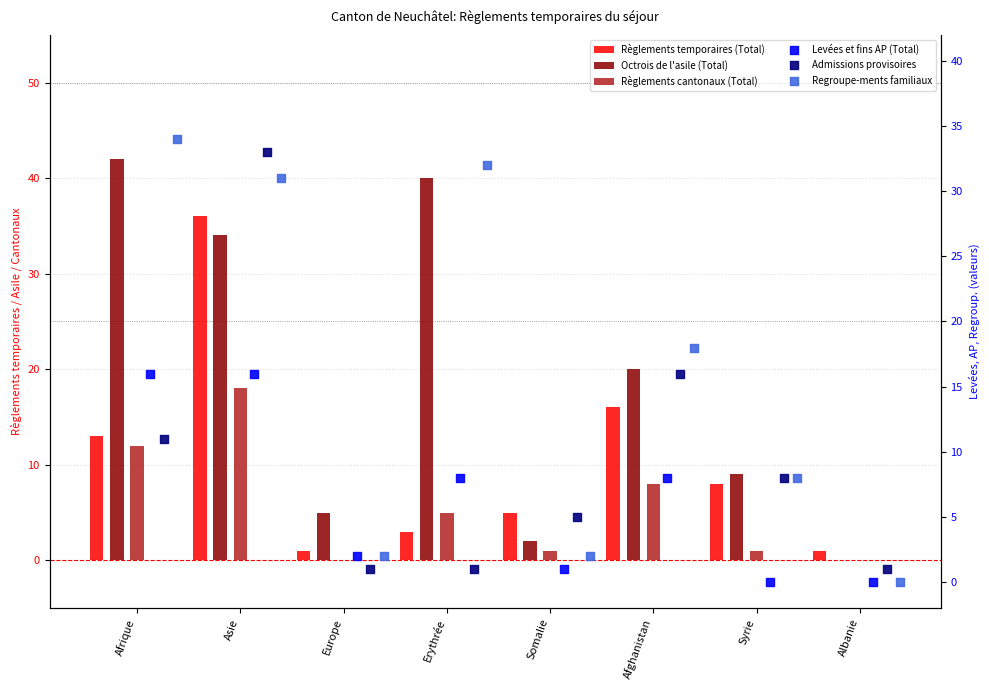

Is the value of Levées et fins AP (Total) at Syrie greater than the value of Regroupe-ments familiaux at Asie?

No